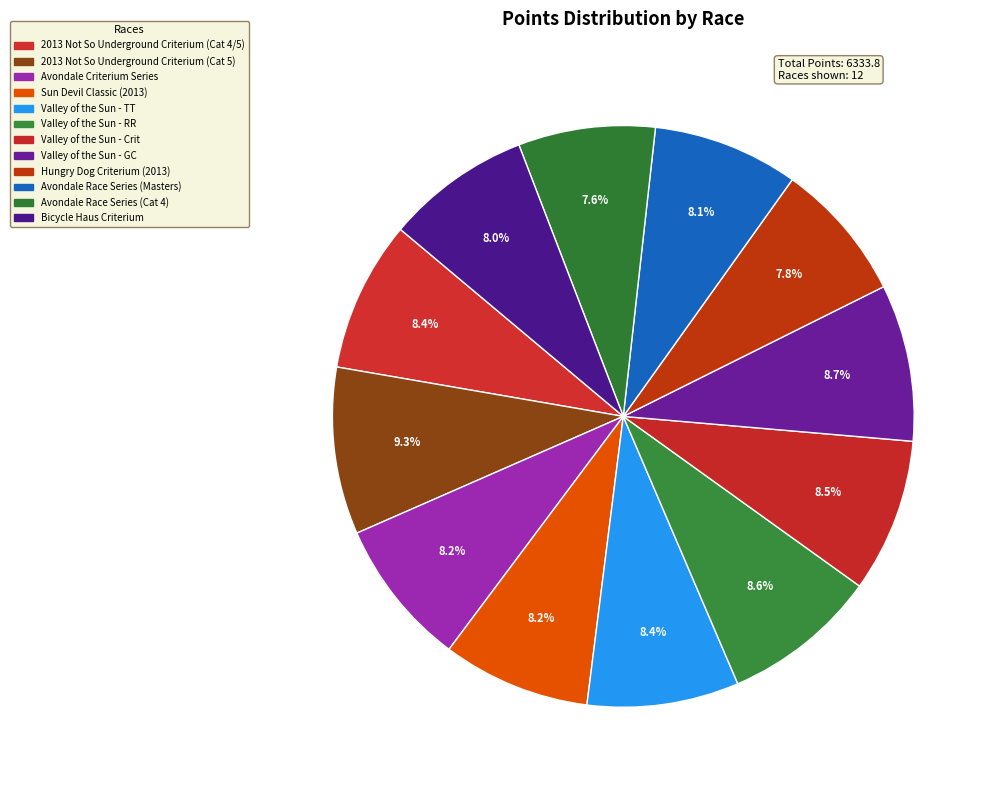

Is it true that Avondale Criterium Series is 8% of the pie?

True